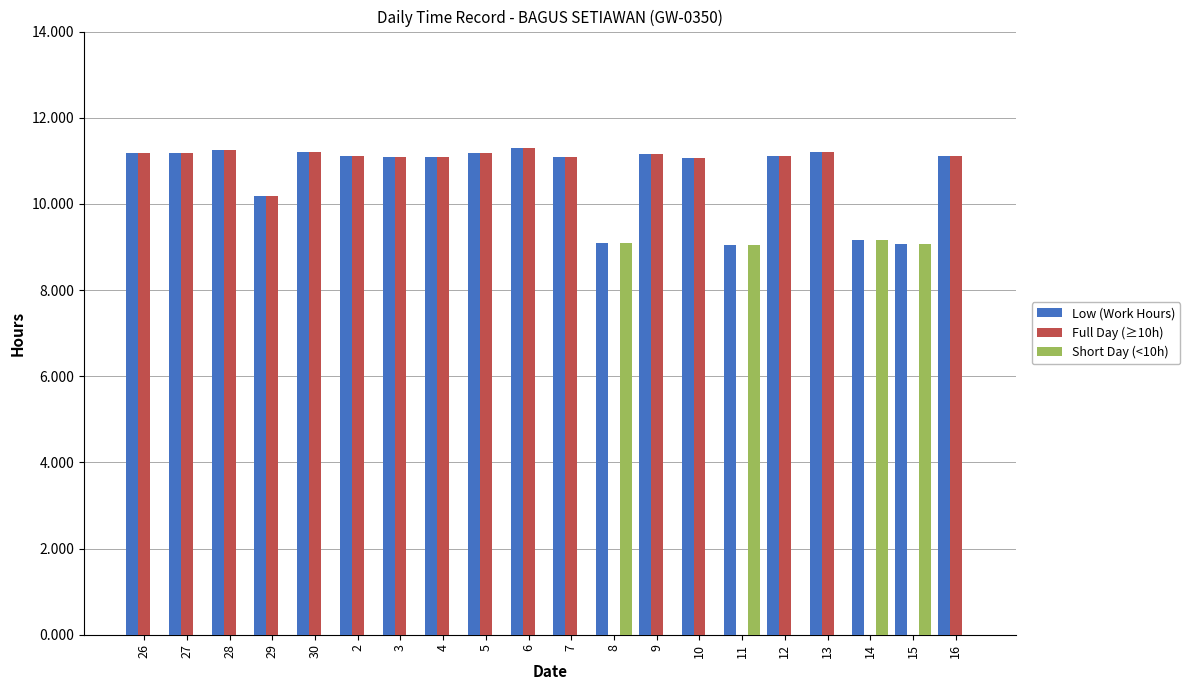

What is the maximum value for Low (Work Hours)?

11.3